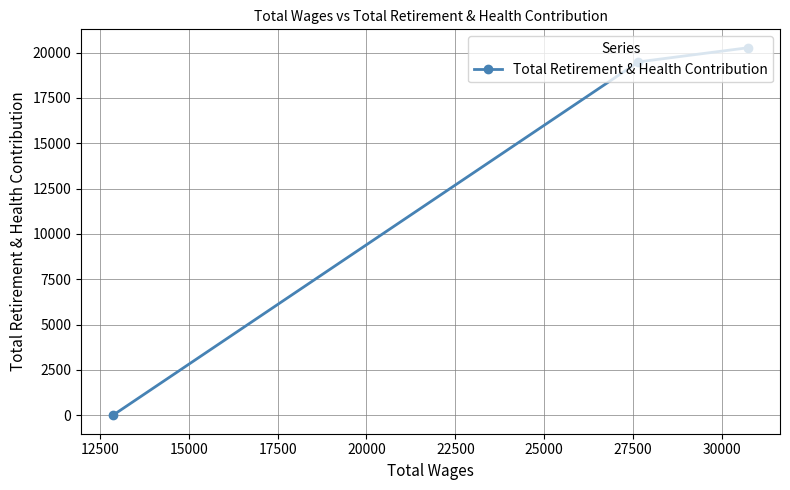

What is the value of the 1st point from the left?

0